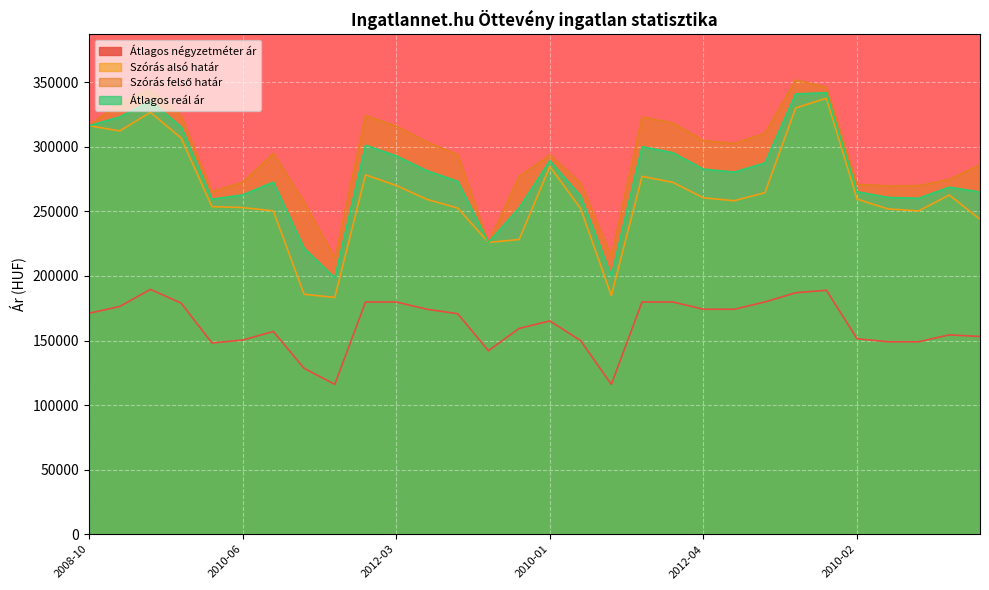

What is the minimum value for Átlagos reál ár?

198604